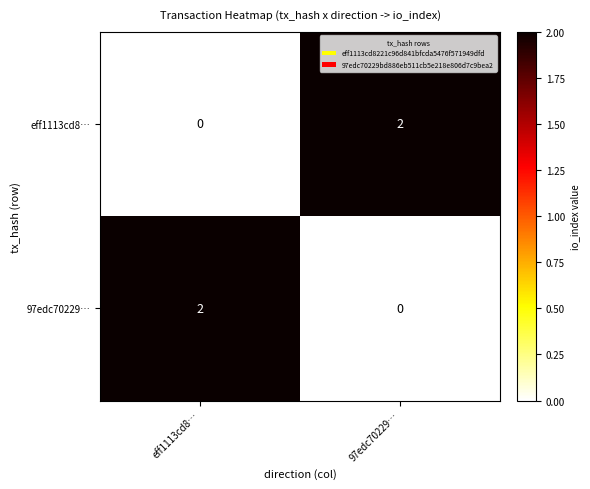

Where is eff1113cd8… nearest to the value 1?

eff1113cd8…